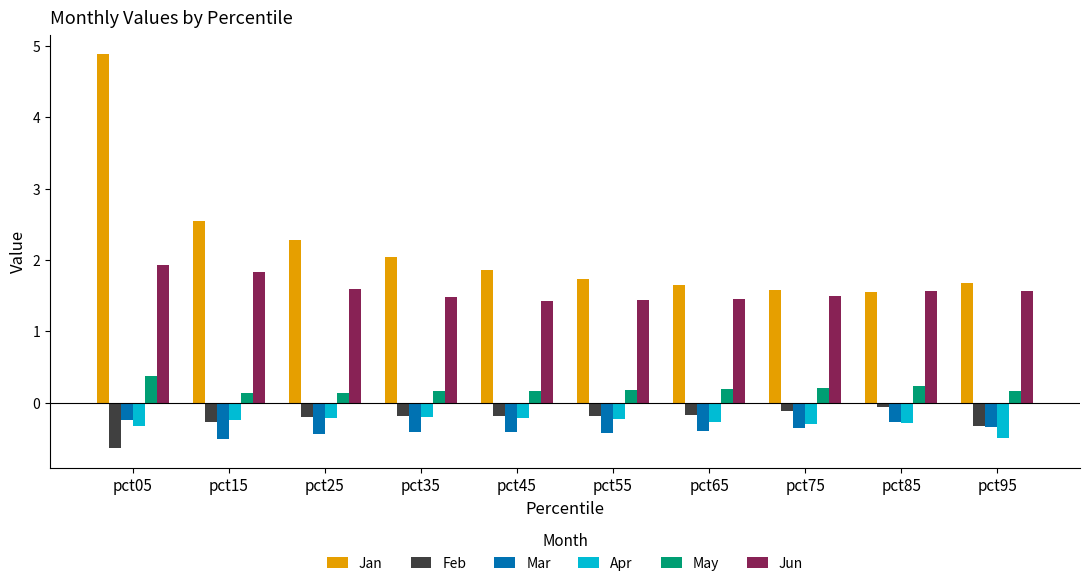

What is the spread (max minus min) of values at pct95?

2.2